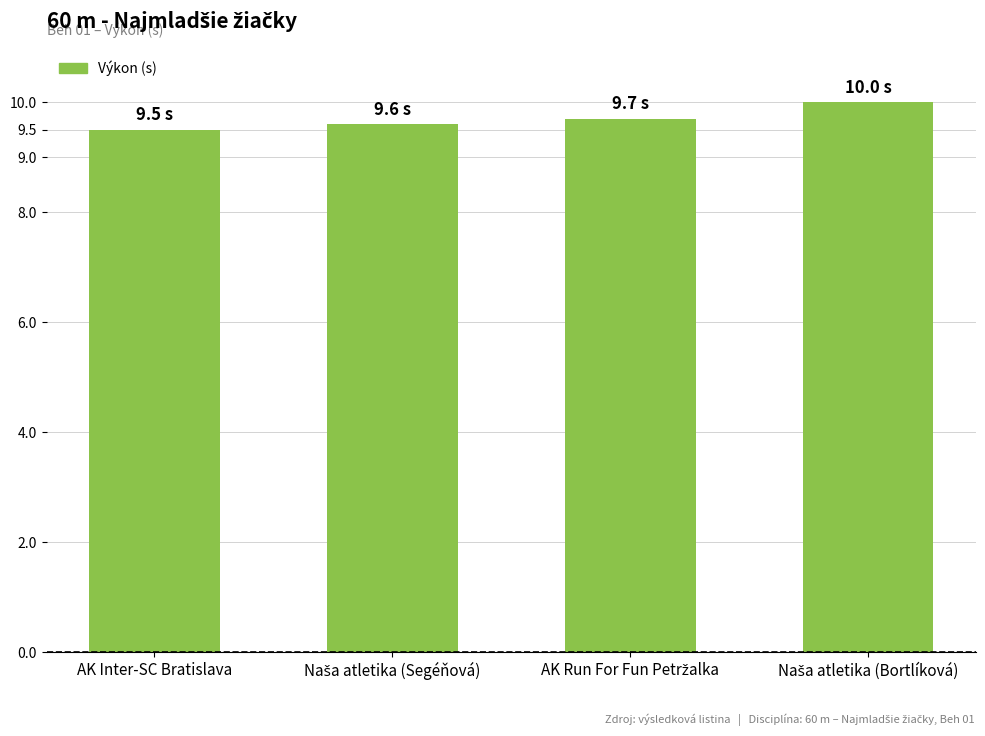

What is the minimum value shown in the chart?

9.5